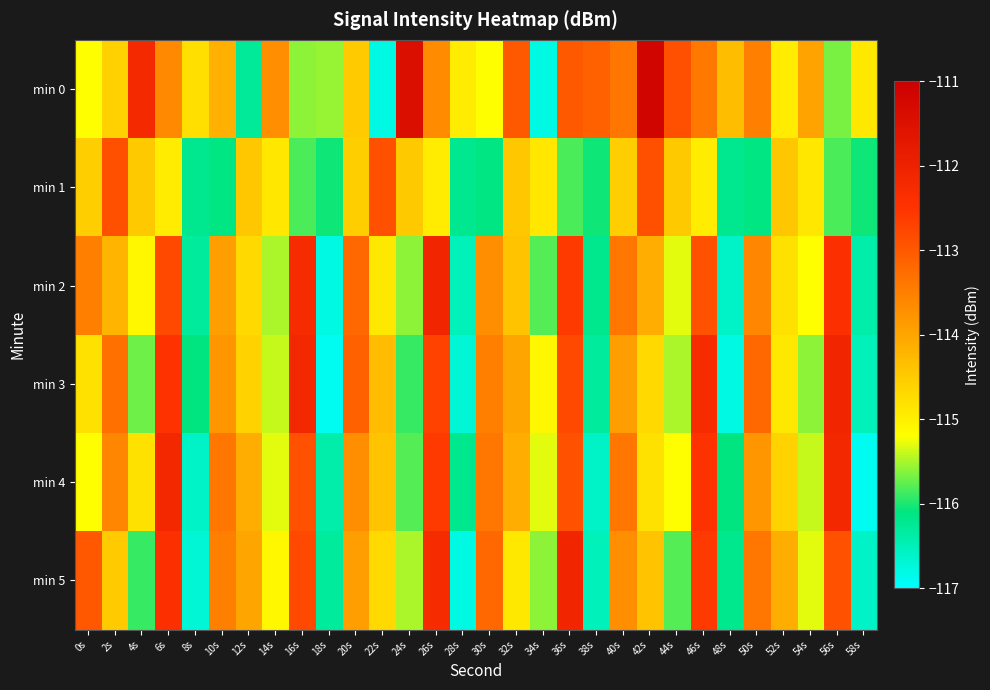

Between 2s and 48s, which series saw the biggest shift?

min 3